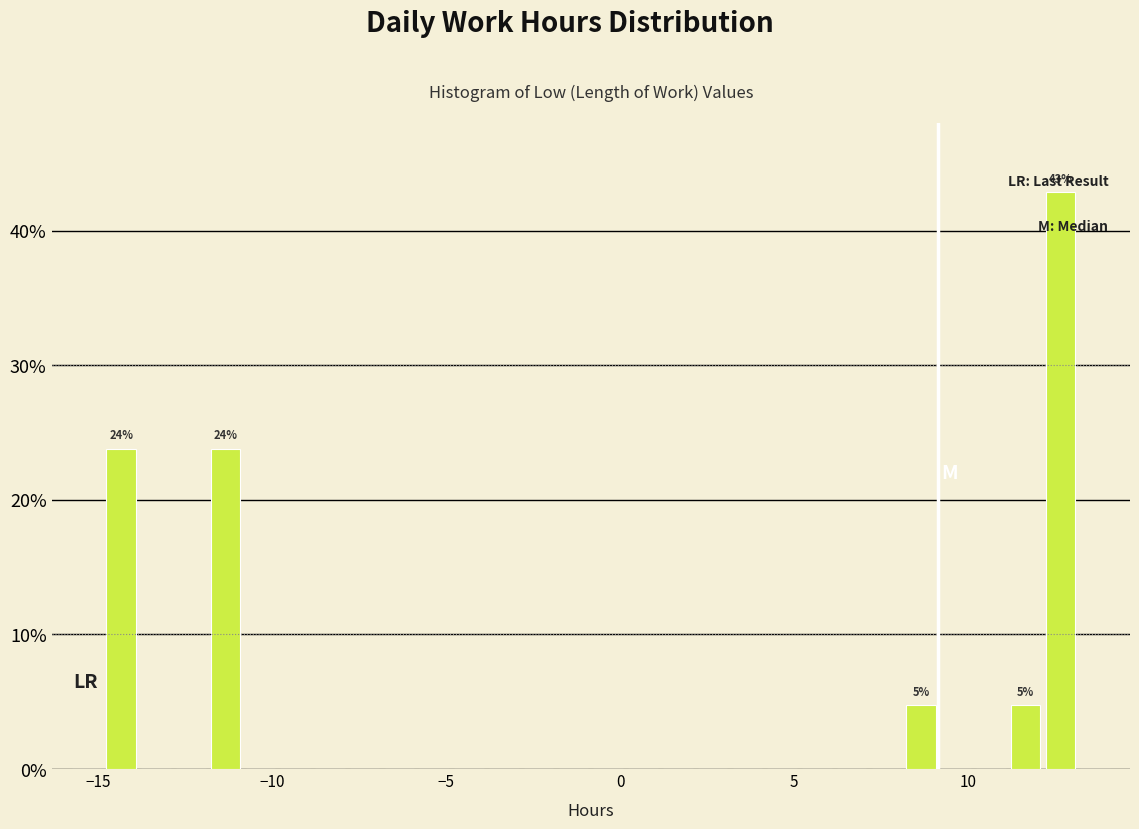

Read against the x-axis, roughly where is the centre of the tallest bar?

12.5